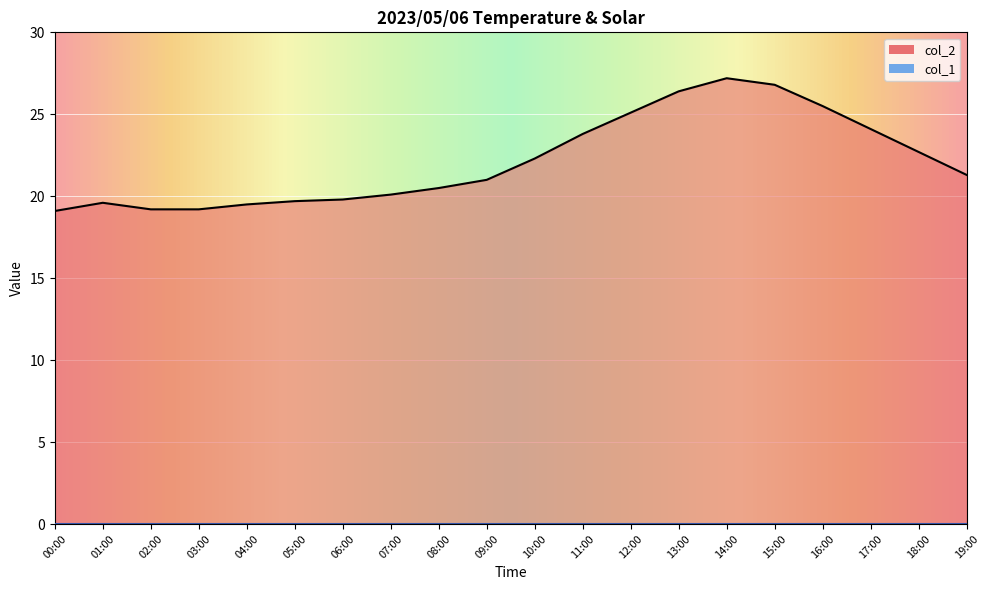

How many points are higher than both their immediate neighbors (excluding endpoints)?

2